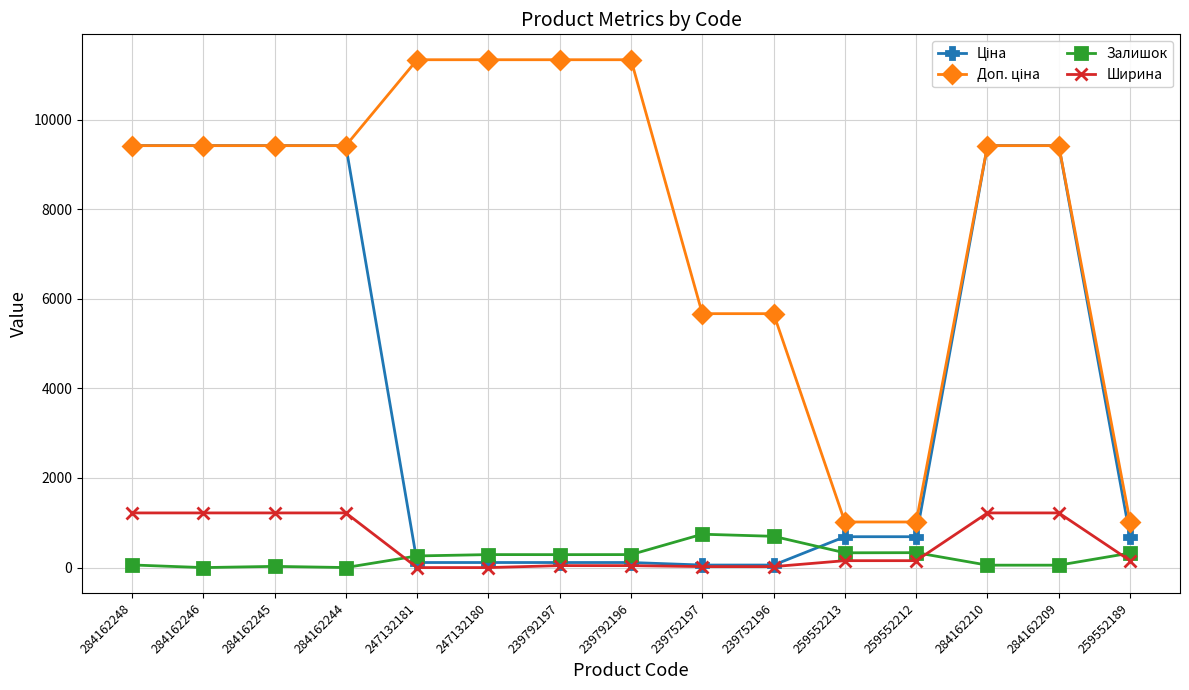

Is it true that Ширина equals 1220.0 at 284162248?

True